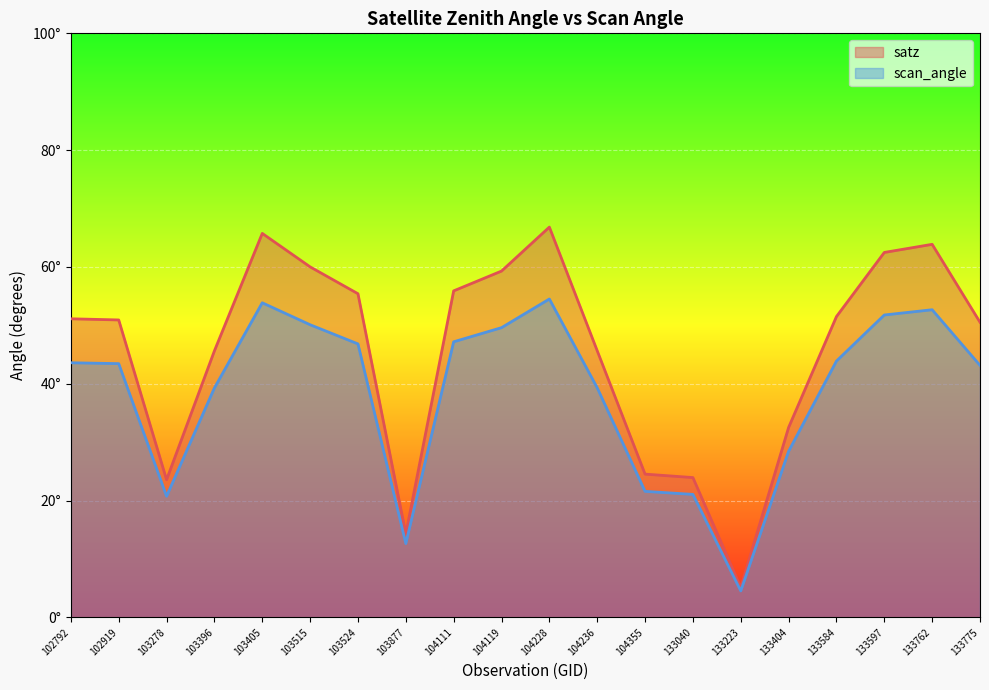

What is the value of the scan_angle point at the 4th from the left?

39.3